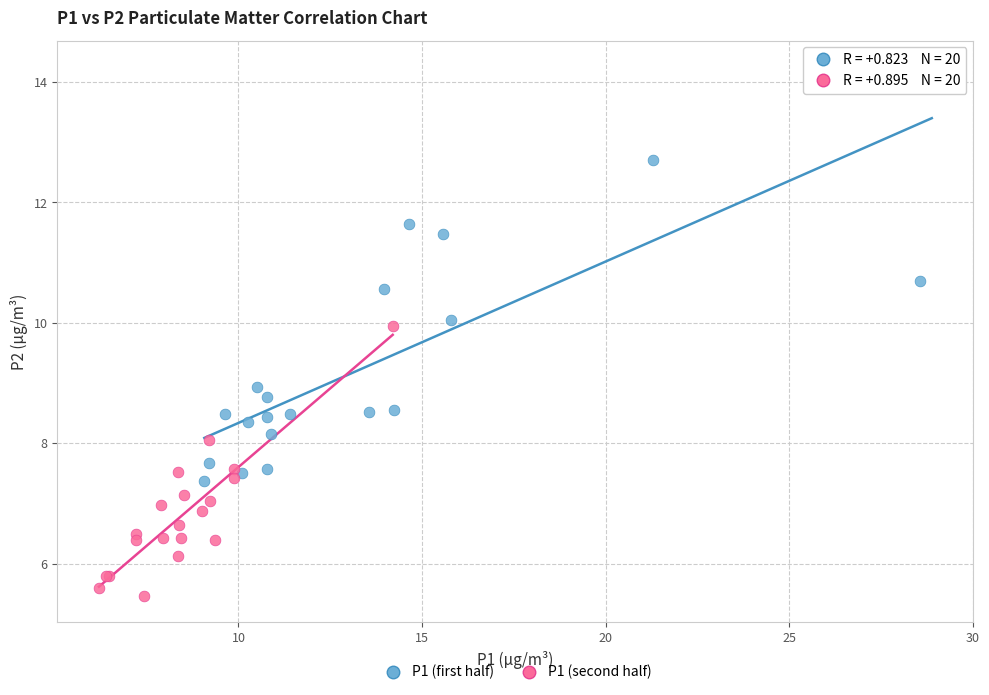

Which series has the widest spread of Y values?

P1 (first half)